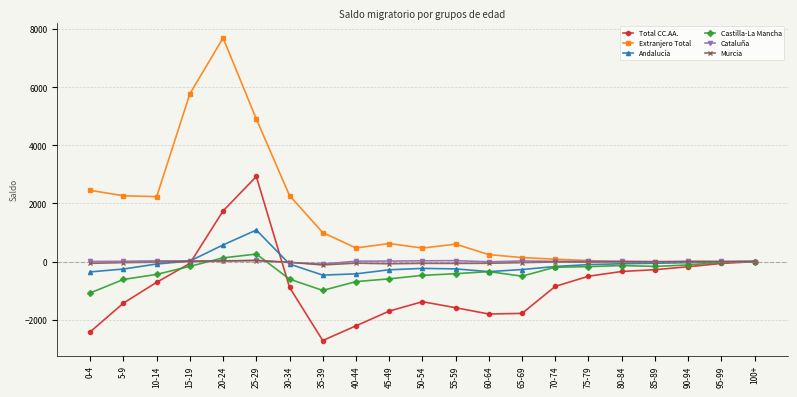

Which series has the largest range (max minus min)?

Extranjero Total